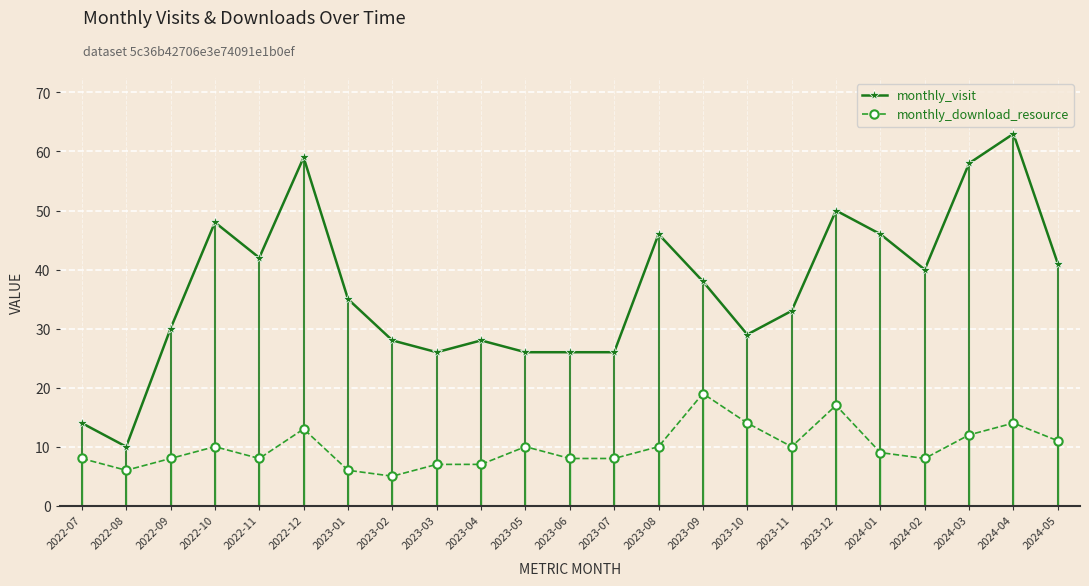

What is the difference between the highest and lowest values at 2023-10?

15